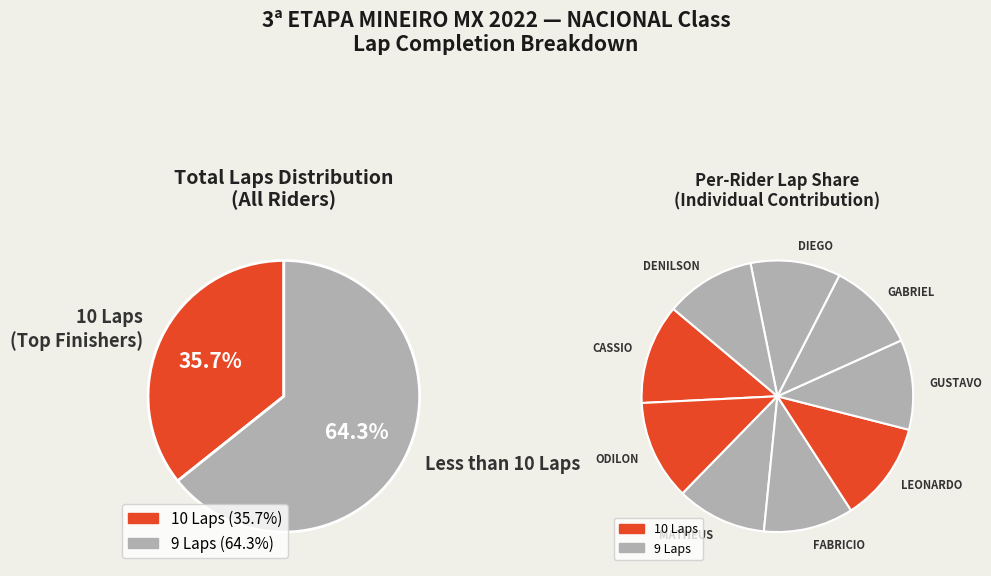

Does DENILSON GUINHO represent more than half of the total?

No